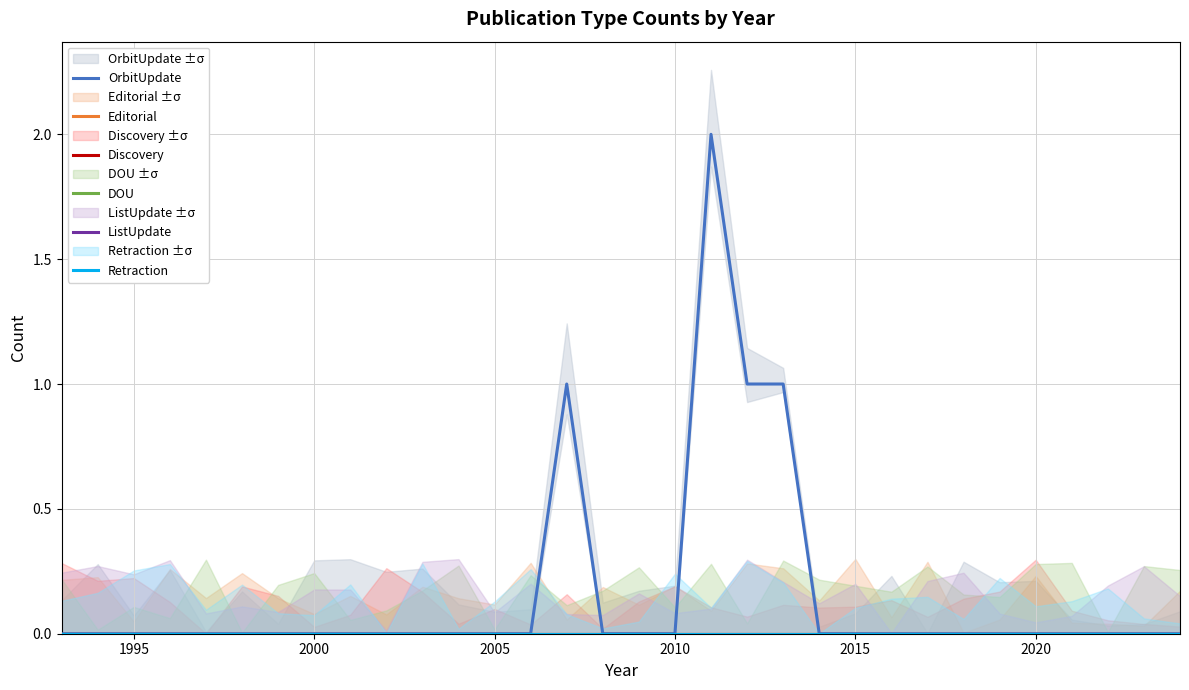

True or false: Editorial has a value of 0 at 26.

True